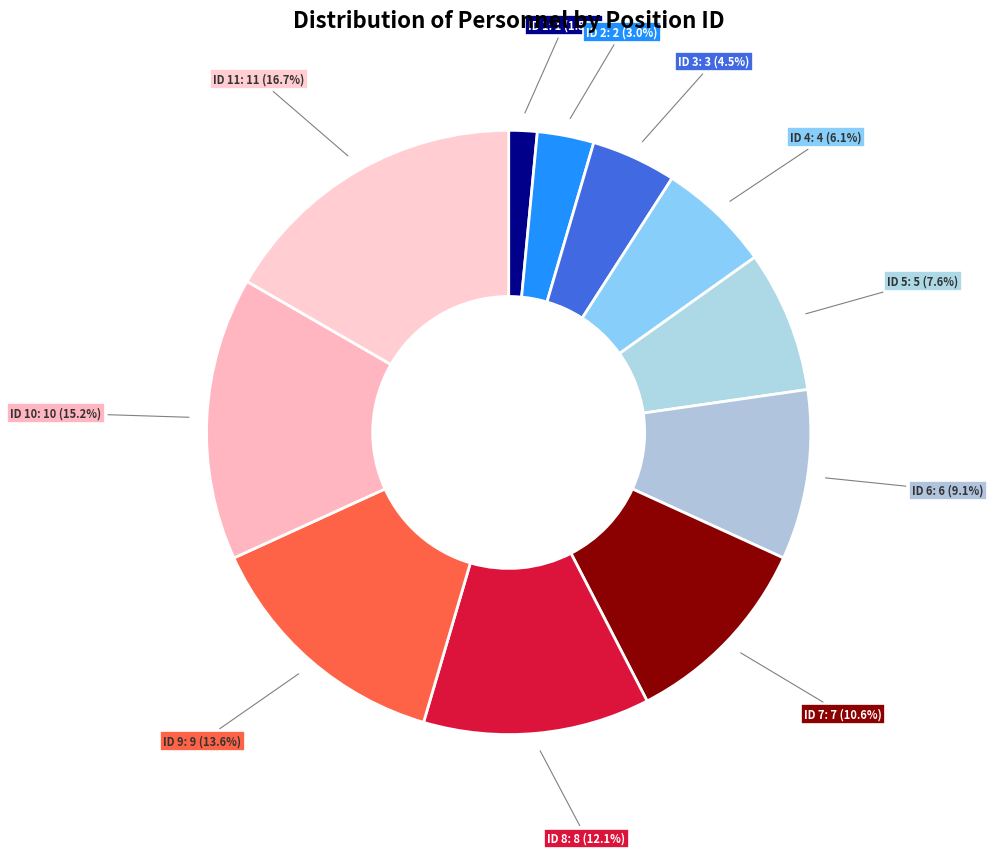

How many slices are in this pie chart?

11